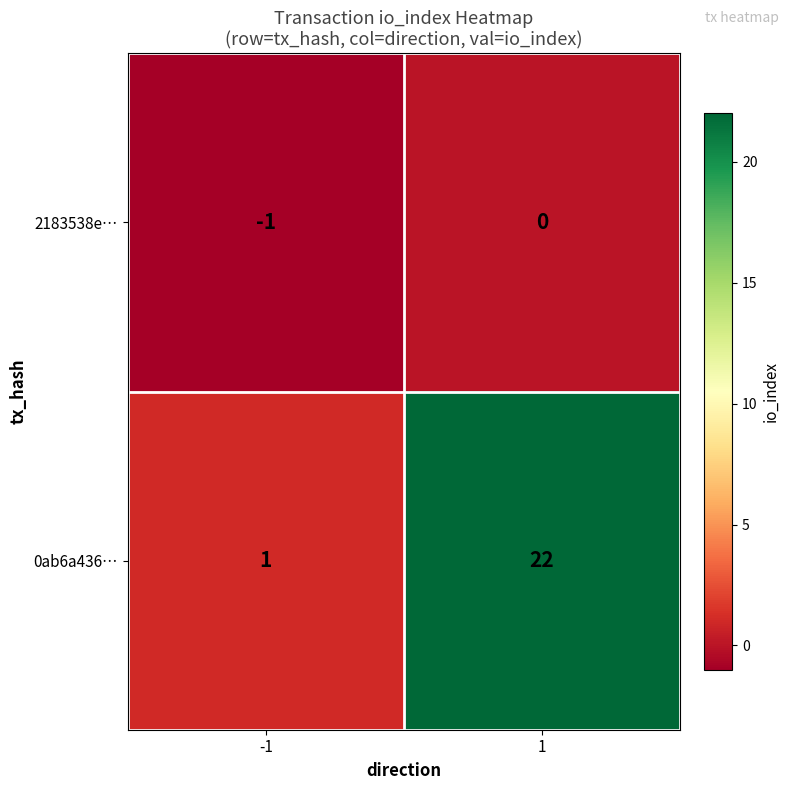

What is the spread (max minus min) of values at 1?

22